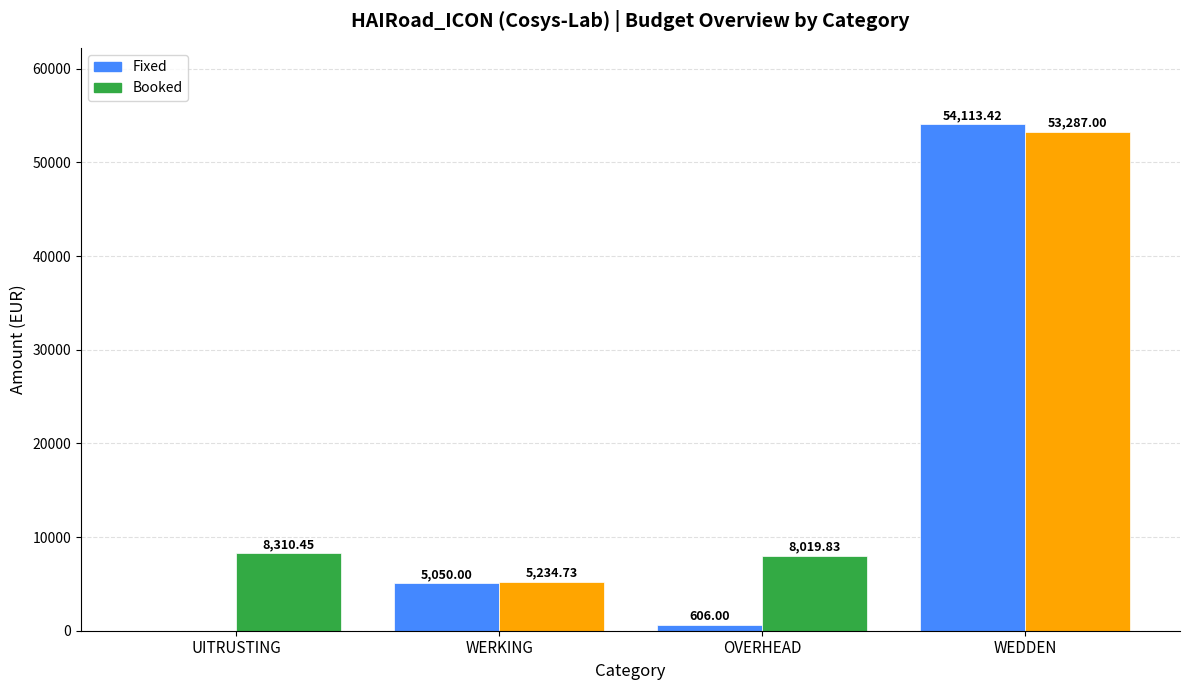

Which category has the highest value in the Fixed series?

WEDDEN